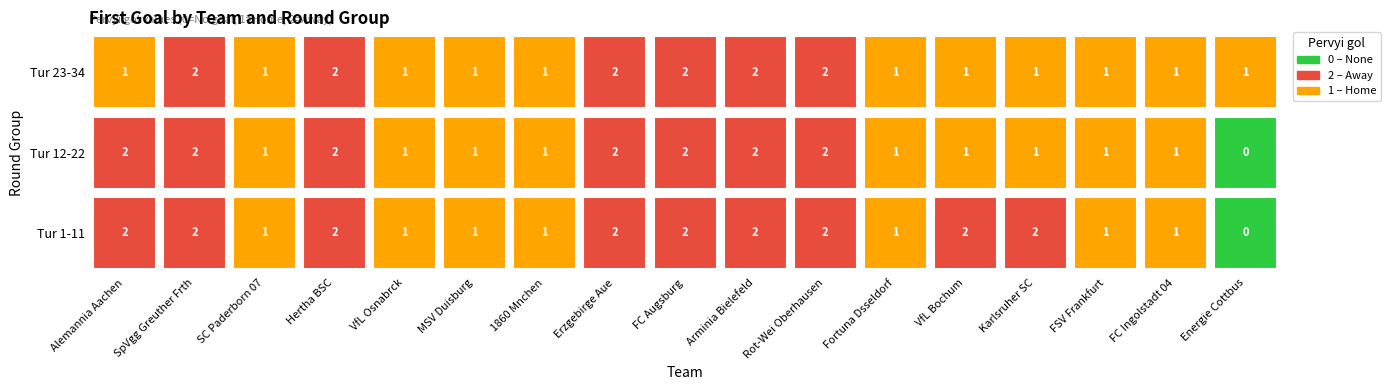

Is the value of Alemannia Aachen at 2 greater than the value of MSV Duisburg at 2?

No